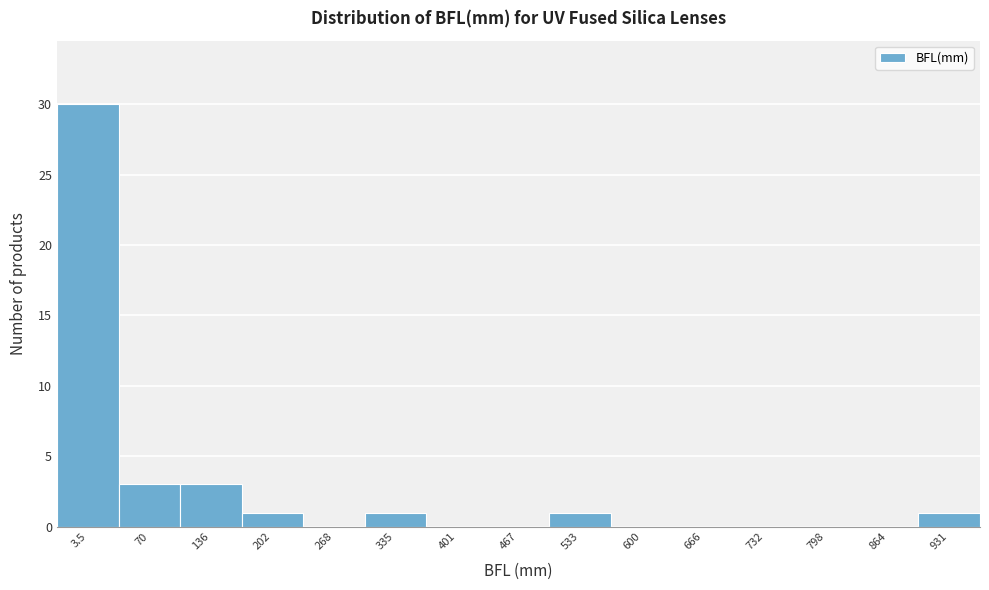

Reading left to right, list all the values displayed in this chart.

3.5=30	70=3	136=3	202=1	268=0	335=1	401=0	467=0	533=1	600=0	666=0	732=0	798=0	864=0	931=1